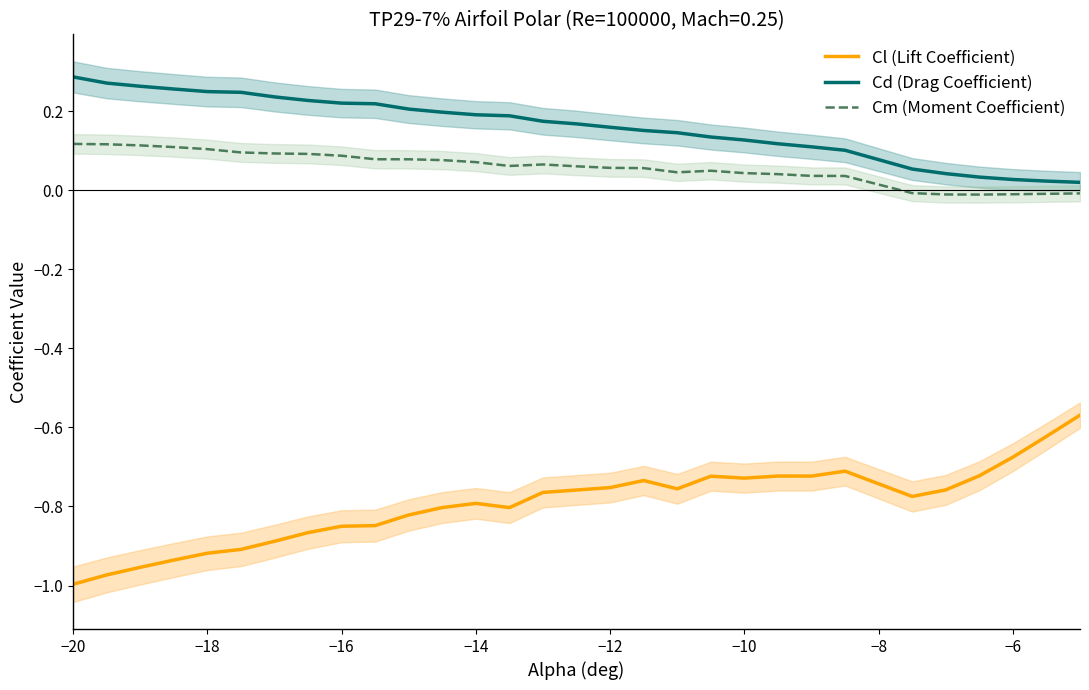

True or false: Cm (Moment Coefficient) and Cl (Lift Coefficient) cross at least once.

False